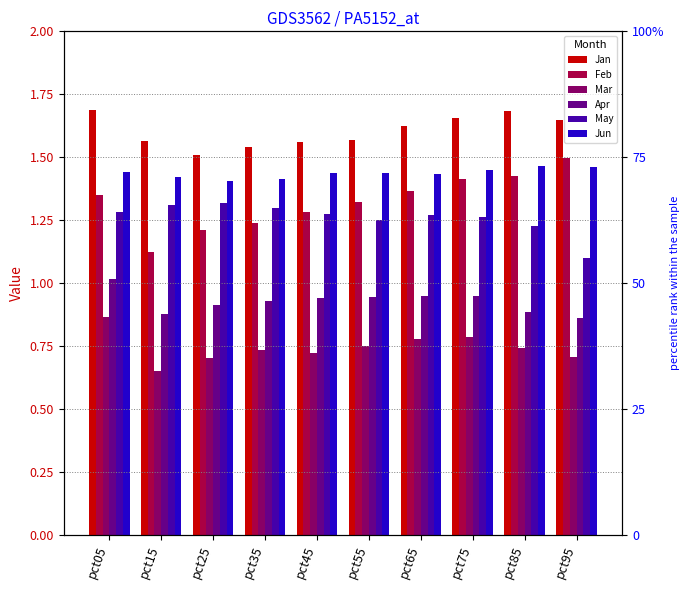

What is the value of the May bar at the 8th from the left?

1.3